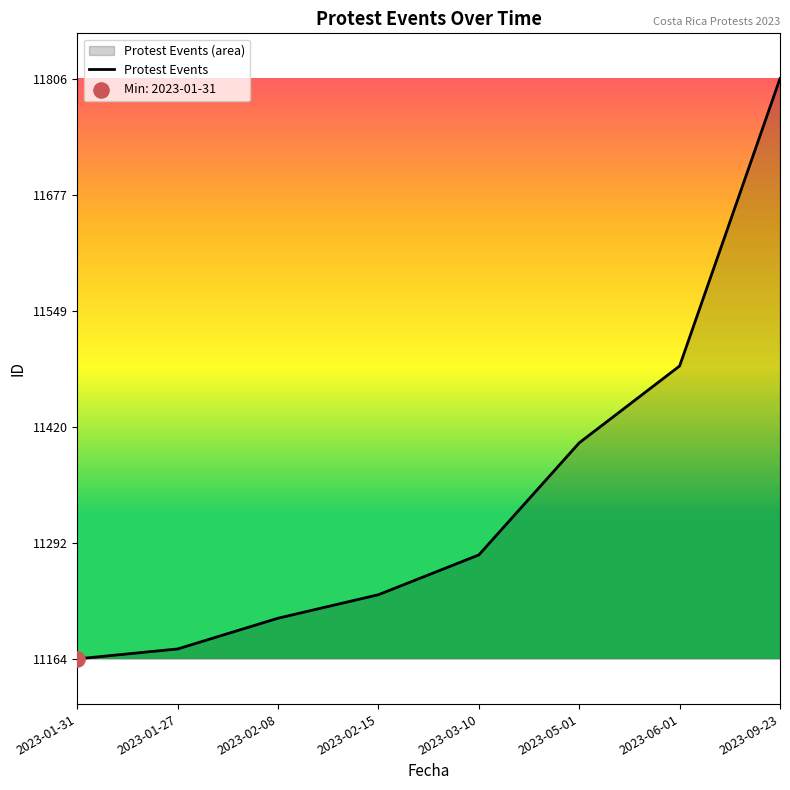

What is the change in value from 2023-03-10 to 2023-06-01?

+209